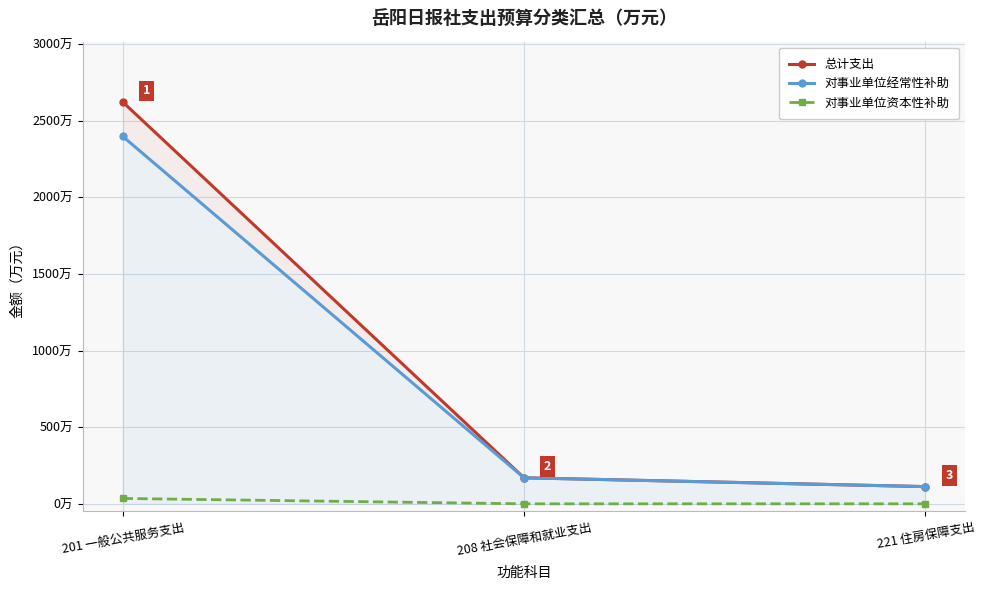

What position from the right is 208 社会保障和就业支出?

2